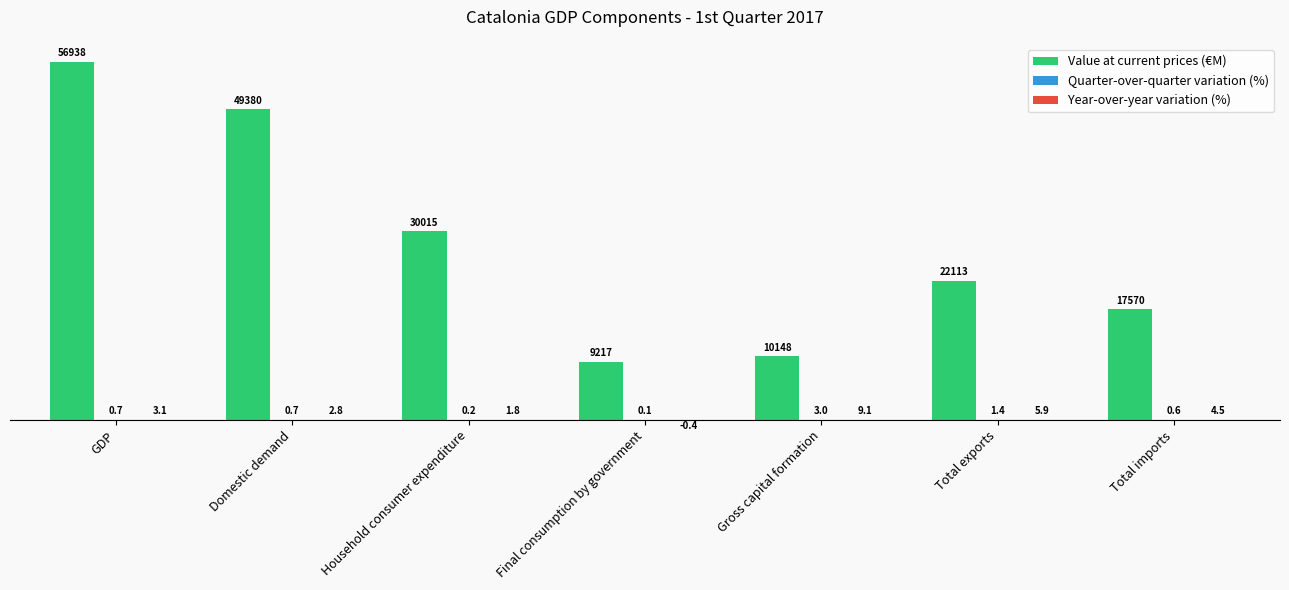

What is the spread (max minus min) of values at Total imports?

17569.4